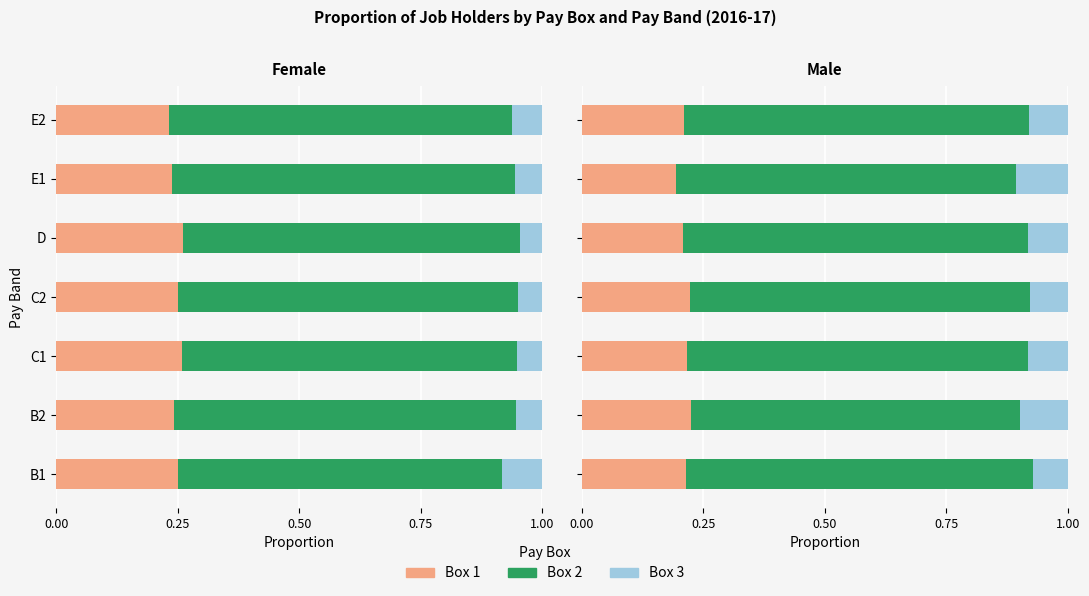

List the series in order of their overall mean, lowest first.

Box 3, Box 1, Box 2